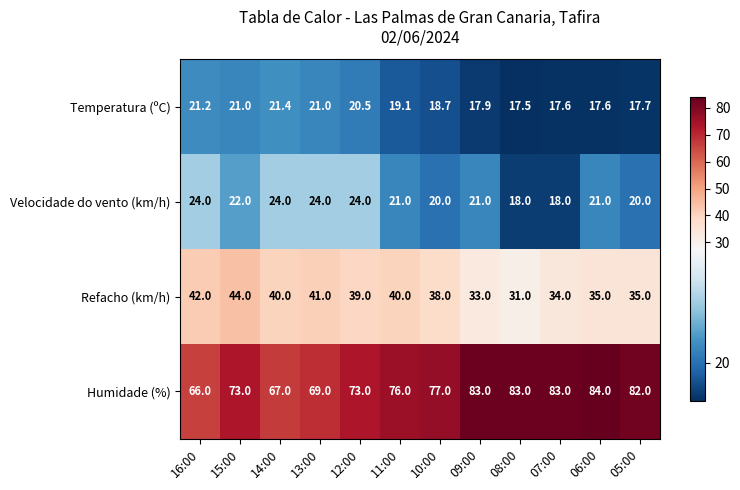

Which label corresponds to the largest value in the chart?

06:00